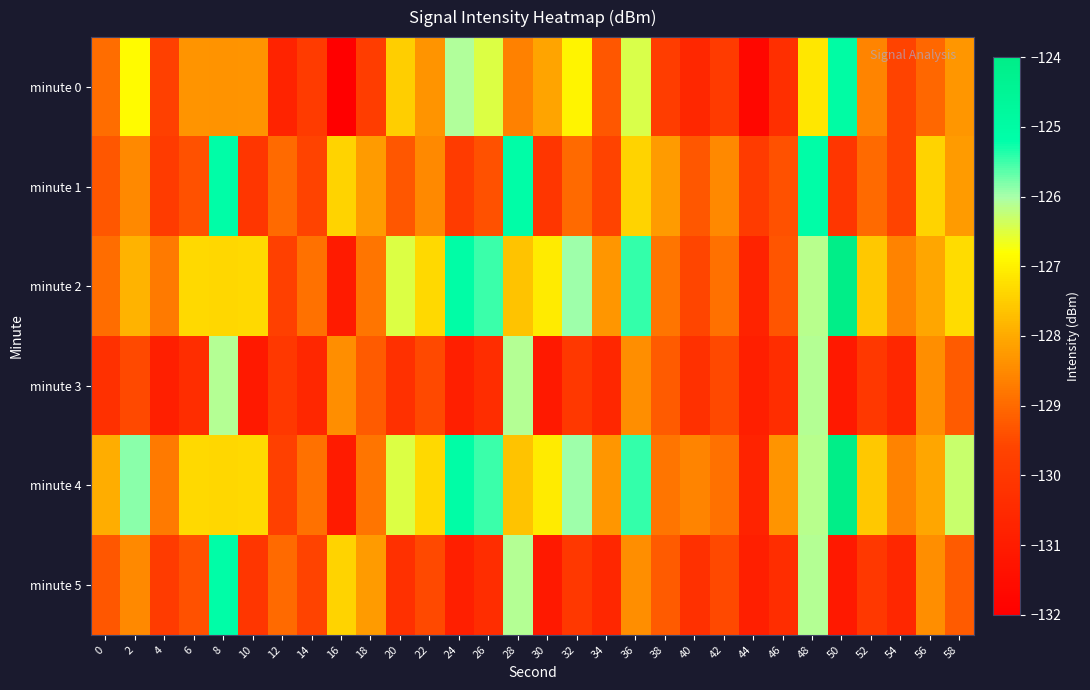

At which category is the sum across all series the highest?

48